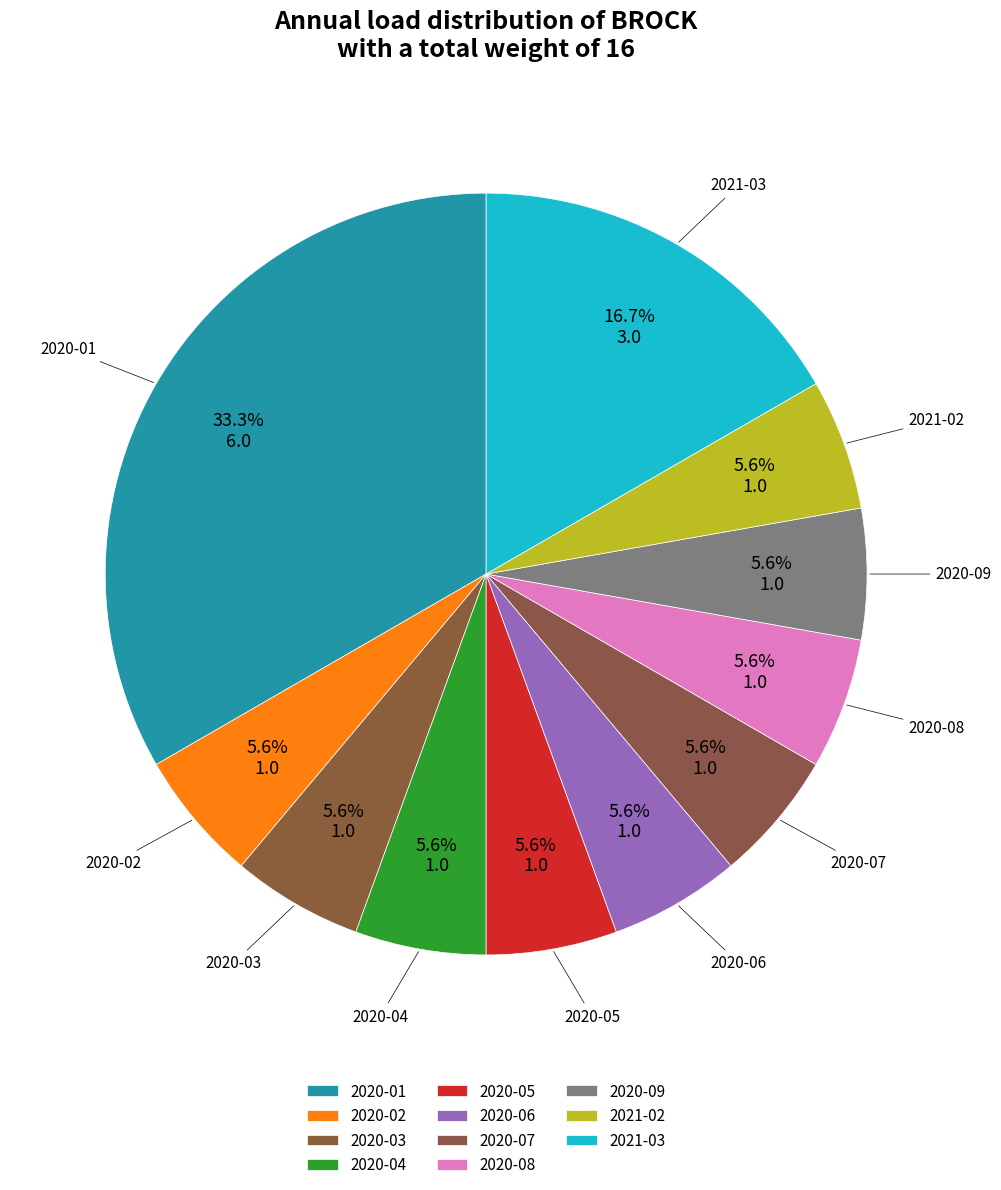

Count the number of slices in the pie.

11